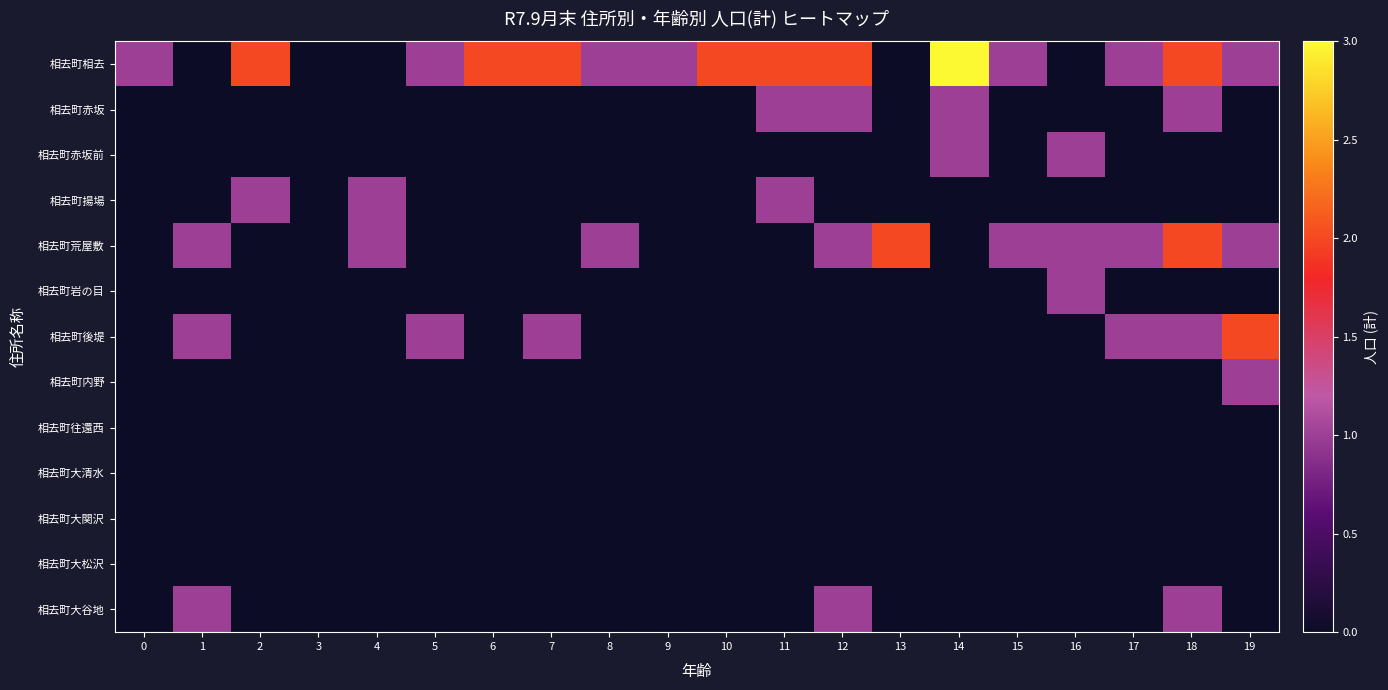

Reading right to left, what are all the values shown in this chart?

相去町相去: 19=1	18=2	17=1	16=0	15=1	14=3	13=0	12=2	11=2	10=2	9=1	8=1	7=2	6=2	5=1	4=0	3=0	2=2	1=0	0=1
相去町赤坂: 19=0	18=1	17=0	16=0	15=0	14=1	13=0	12=1	11=1	10=0	9=0	8=0	7=0	6=0	5=0	4=0	3=0	2=0	1=0	0=0
相去町赤坂前: 19=0	18=0	17=0	16=1	15=0	14=1	13=0	12=0	11=0	10=0	9=0	8=0	7=0	6=0	5=0	4=0	3=0	2=0	1=0	0=0
相去町揚場: 19=0	18=0	17=0	16=0	15=0	14=0	13=0	12=0	11=1	10=0	9=0	8=0	7=0	6=0	5=0	4=1	3=0	2=1	1=0	0=0
相去町荒屋敷: 19=1	18=2	17=1	16=1	15=1	14=0	13=2	12=1	11=0	10=0	9=0	8=1	7=0	6=0	5=0	4=1	3=0	2=0	1=1	0=0
相去町岩の目: 19=0	18=0	17=0	16=1	15=0	14=0	13=0	12=0	11=0	10=0	9=0	8=0	7=0	6=0	5=0	4=0	3=0	2=0	1=0	0=0
相去町後堤: 19=2	18=1	17=1	16=0	15=0	14=0	13=0	12=0	11=0	10=0	9=0	8=0	7=1	6=0	5=1	4=0	3=0	2=0	1=1	0=0
相去町内野: 19=1	18=0	17=0	16=0	15=0	14=0	13=0	12=0	11=0	10=0	9=0	8=0	7=0	6=0	5=0	4=0	3=0	2=0	1=0	0=0
相去町往還西: 19=0	18=0	17=0	16=0	15=0	14=0	13=0	12=0	11=0	10=0	9=0	8=0	7=0	6=0	5=0	4=0	3=0	2=0	1=0	0=0
相去町大清水: 19=0	18=0	17=0	16=0	15=0	14=0	13=0	12=0	11=0	10=0	9=0	8=0	7=0	6=0	5=0	4=0	3=0	2=0	1=0	0=0
相去町大関沢: 19=0	18=0	17=0	16=0	15=0	14=0	13=0	12=0	11=0	10=0	9=0	8=0	7=0	6=0	5=0	4=0	3=0	2=0	1=0	0=0
相去町大松沢: 19=0	18=0	17=0	16=0	15=0	14=0	13=0	12=0	11=0	10=0	9=0	8=0	7=0	6=0	5=0	4=0	3=0	2=0	1=0	0=0
相去町大谷地: 19=0	18=1	17=0	16=0	15=0	14=0	13=0	12=1	11=0	10=0	9=0	8=0	7=0	6=0	5=0	4=0	3=0	2=0	1=1	0=0